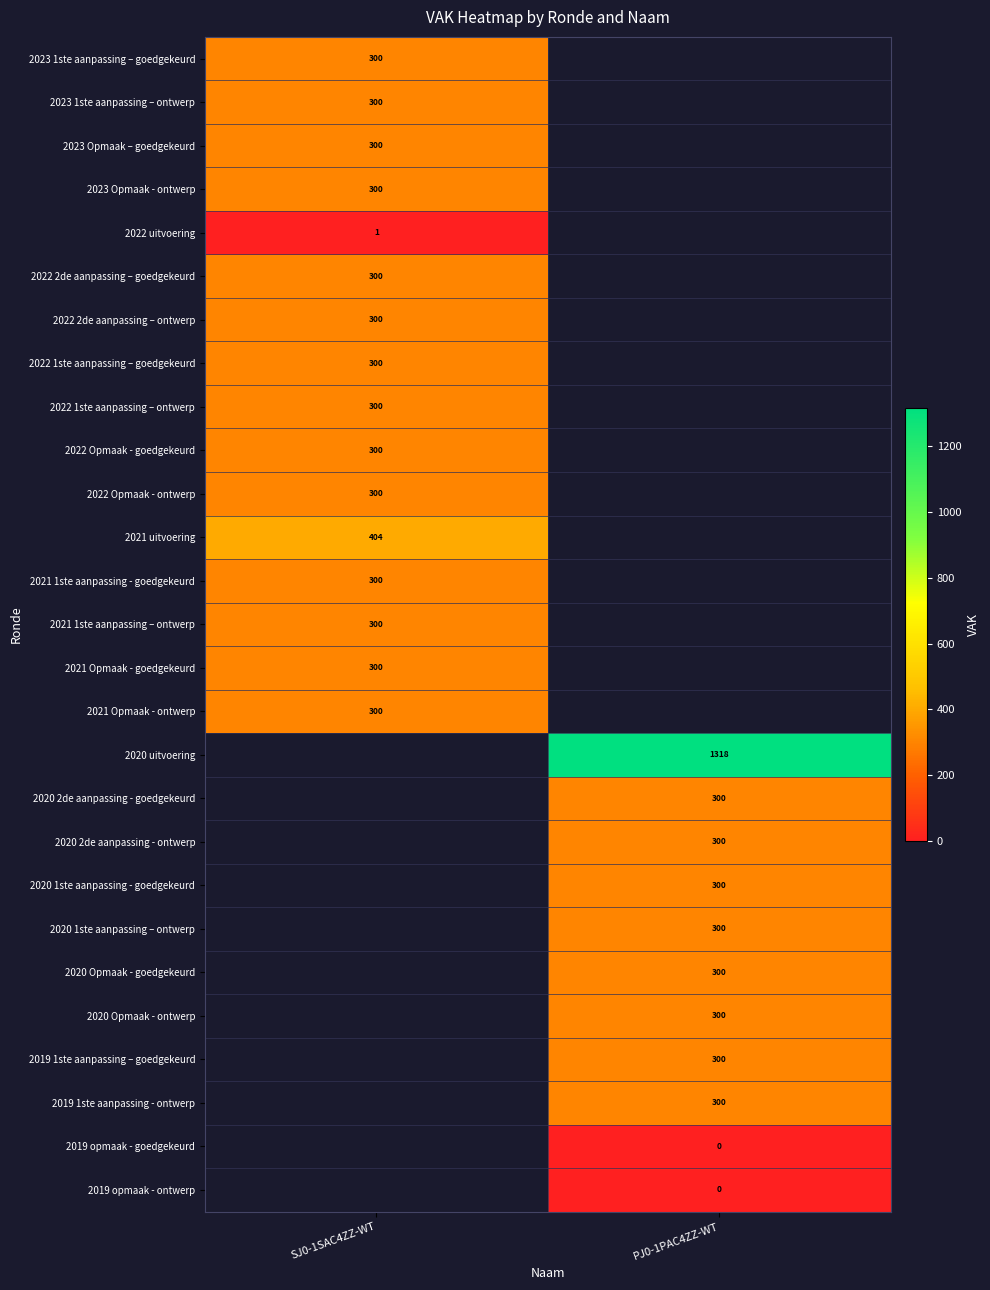

Is it true that 2020 2de aanpassing - goedgekeurd equals 300 at PJ0-1PAC4ZZ-WT?

True